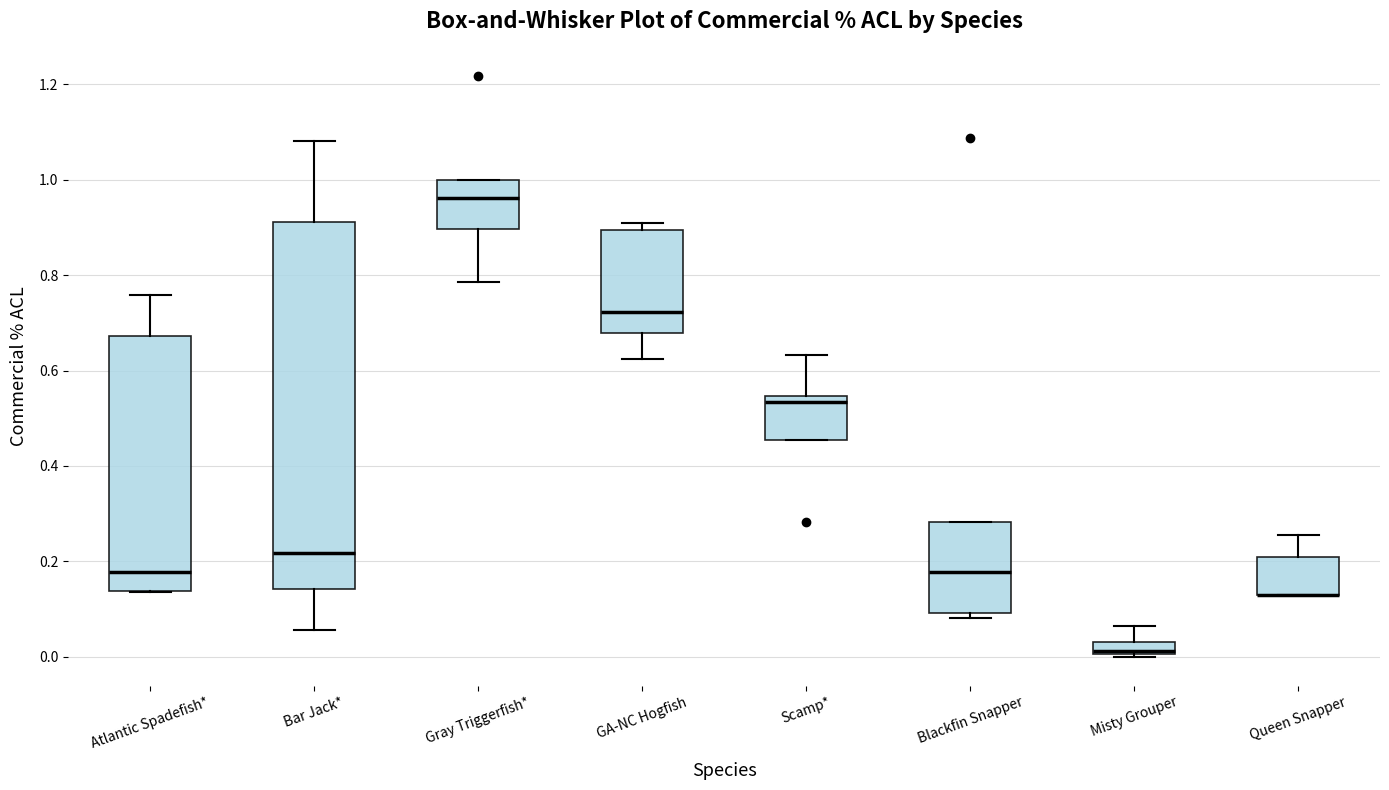

Where does the lower whisker of the box for Gray Triggerfish* end on the y-axis? The values are not printed on the chart, so give them approximately, as read against the axis.

0.78